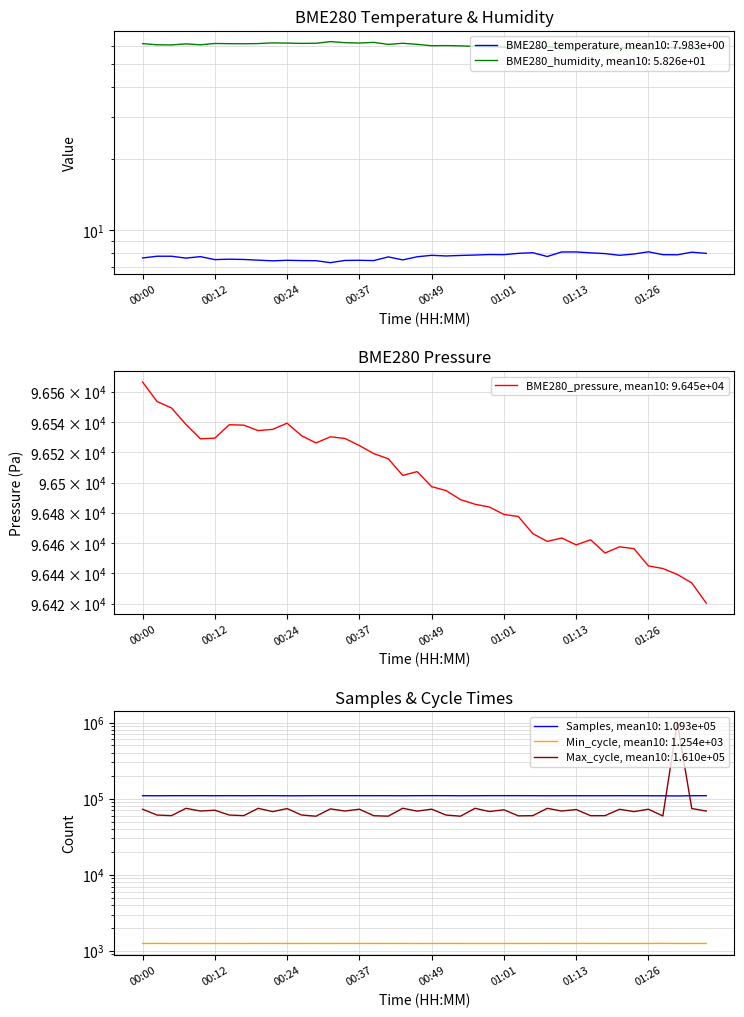

Which series changed the most between 00:04 and 01:23?

Max_cycle